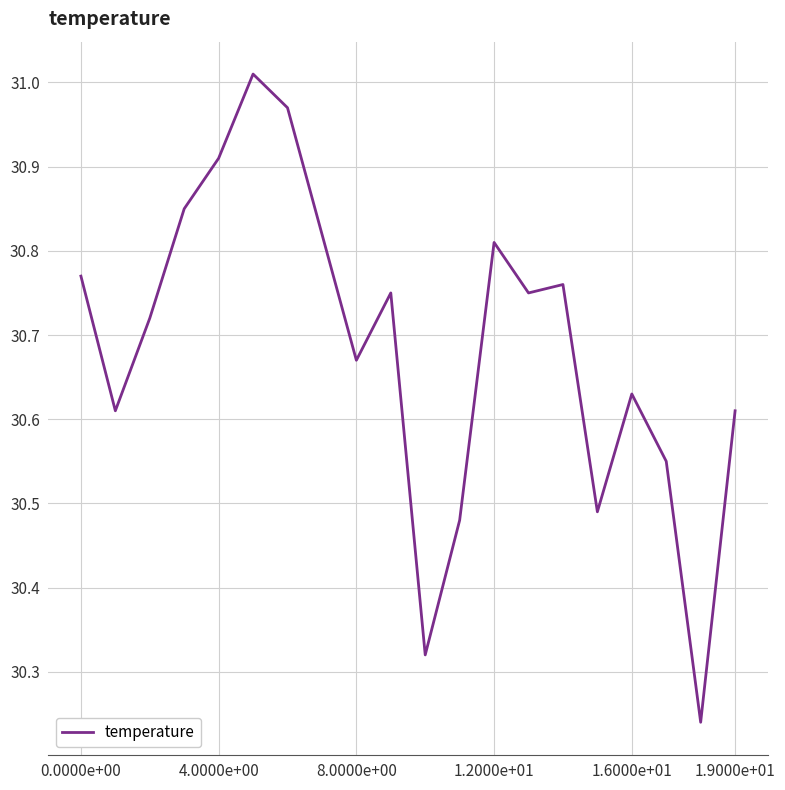

What is the difference between the maximum and minimum values?

0.8